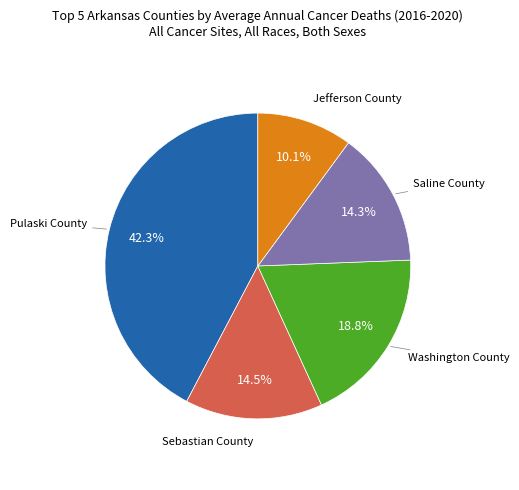

Is there any slice that represents more than half of the pie?

No